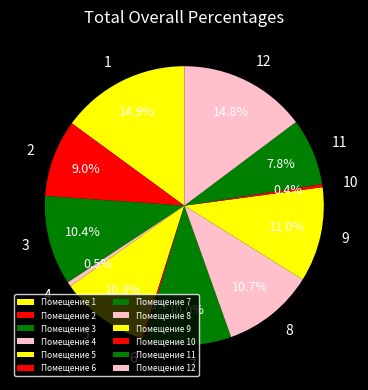

Rank the categories by value from lowest to highest.

6, 10, 4, 11, 2, 7, 5, 3, 8, 9, 12, 1